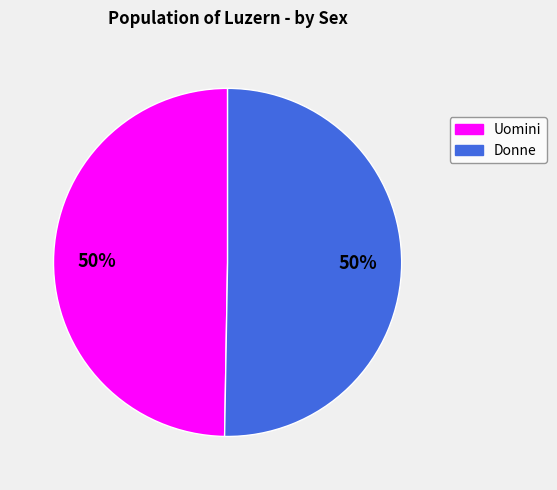

What is the ratio of the value at Donne to the value at Uomini?

1.0